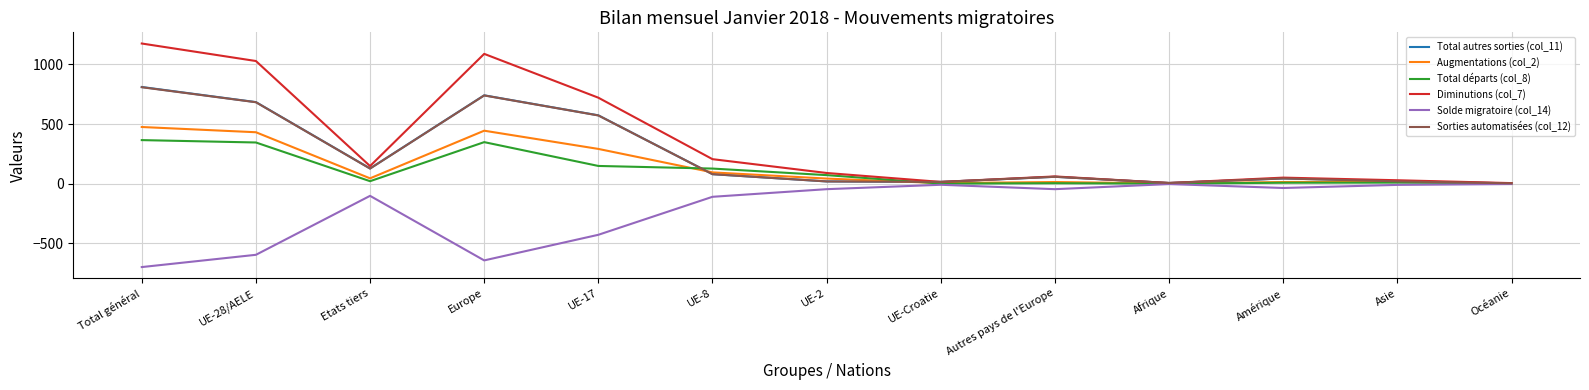

Which series has the largest total across all categories?

Diminutions (col_7)